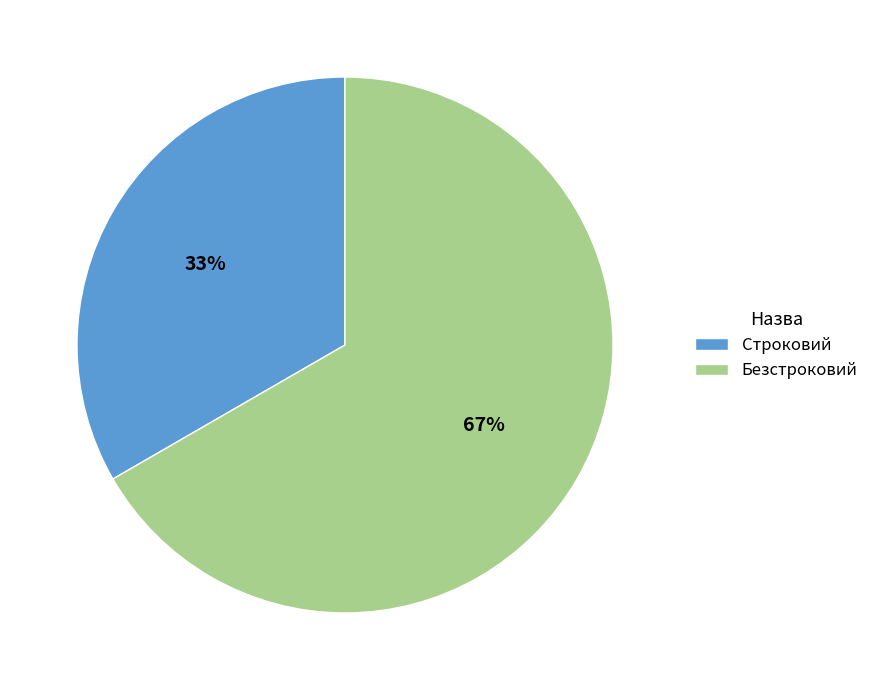

Rank the categories by value from highest to lowest.

Безстроковий, Строковий